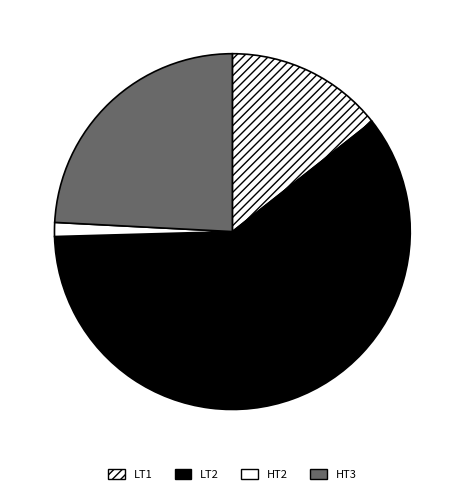

How many segments does this pie chart have?

4